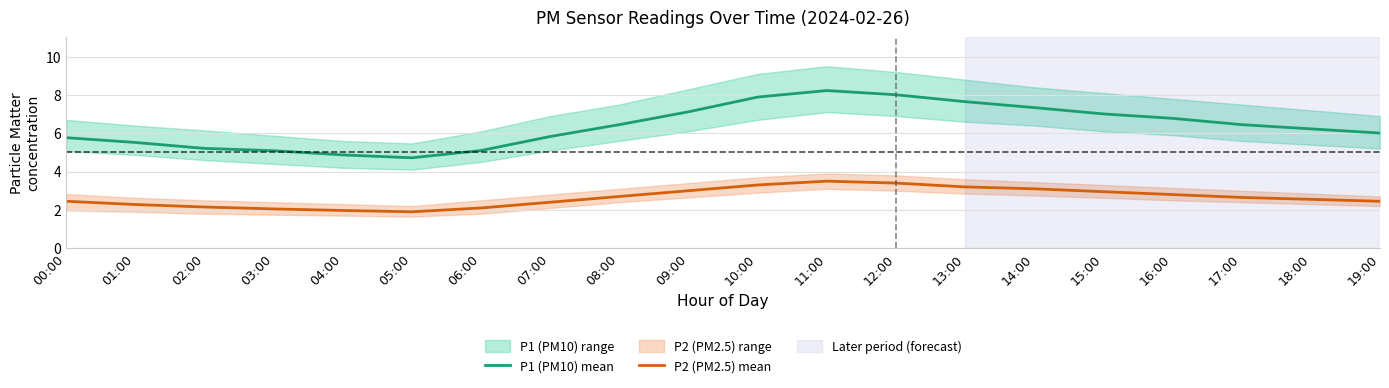

Where is P1 (PM10) mean nearest to the value 6?

19:00